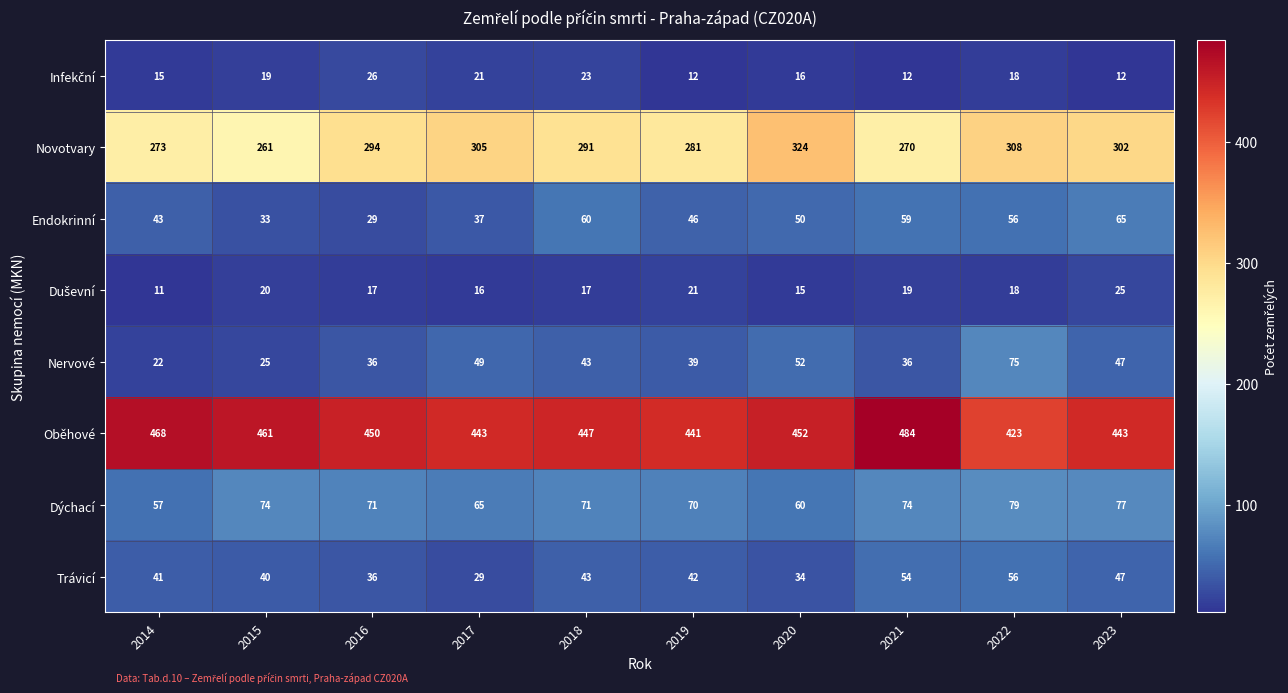

At how many categories does at least one series exceed 285?

10